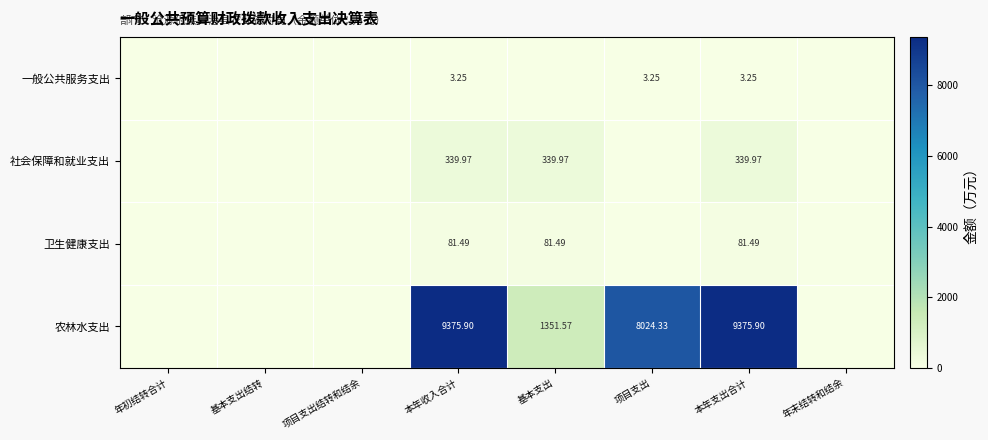

What is the difference between the second highest and second lowest values in the 卫生健康支出 series?

81.5